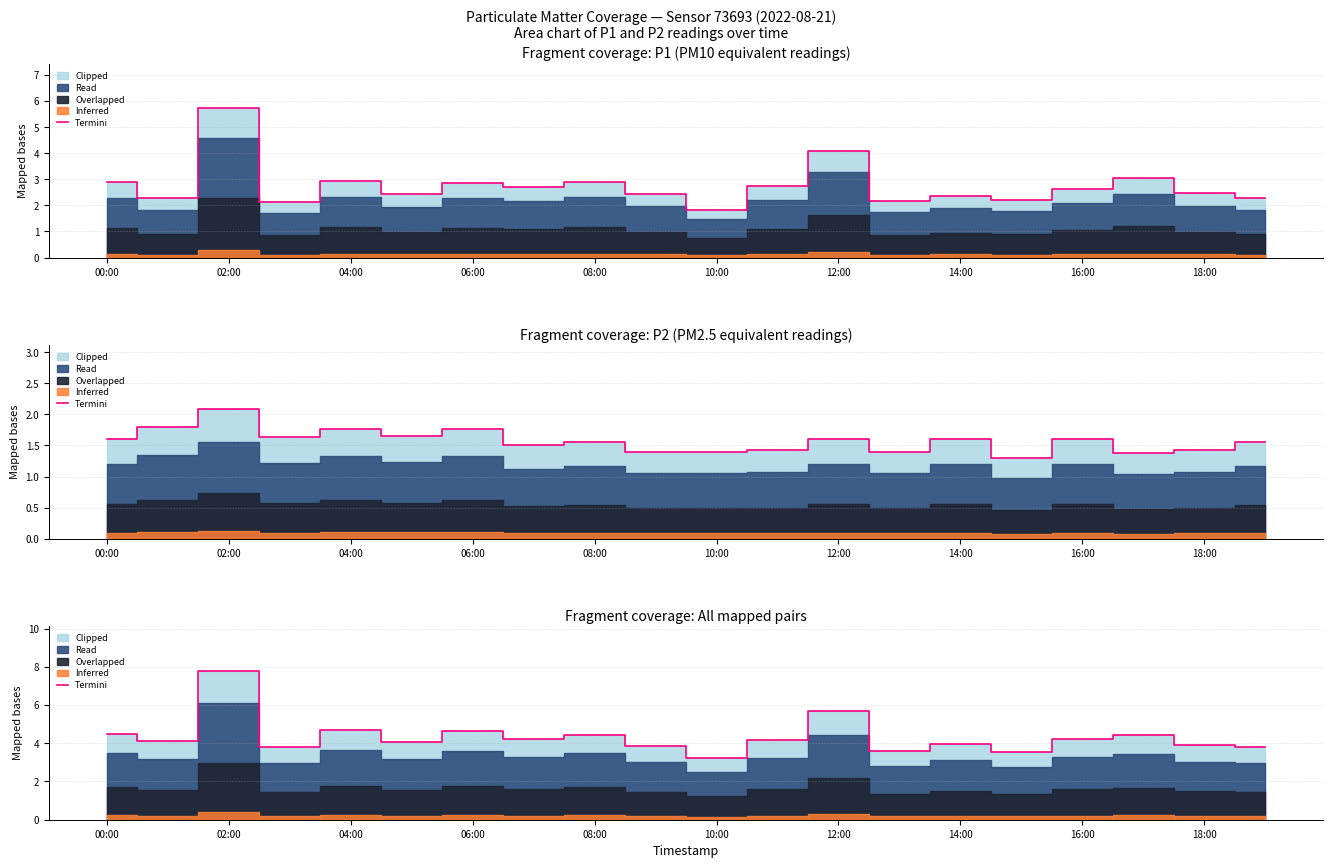

Approximately how many times larger is the value at 06:00 compared to 18:00?

1.0